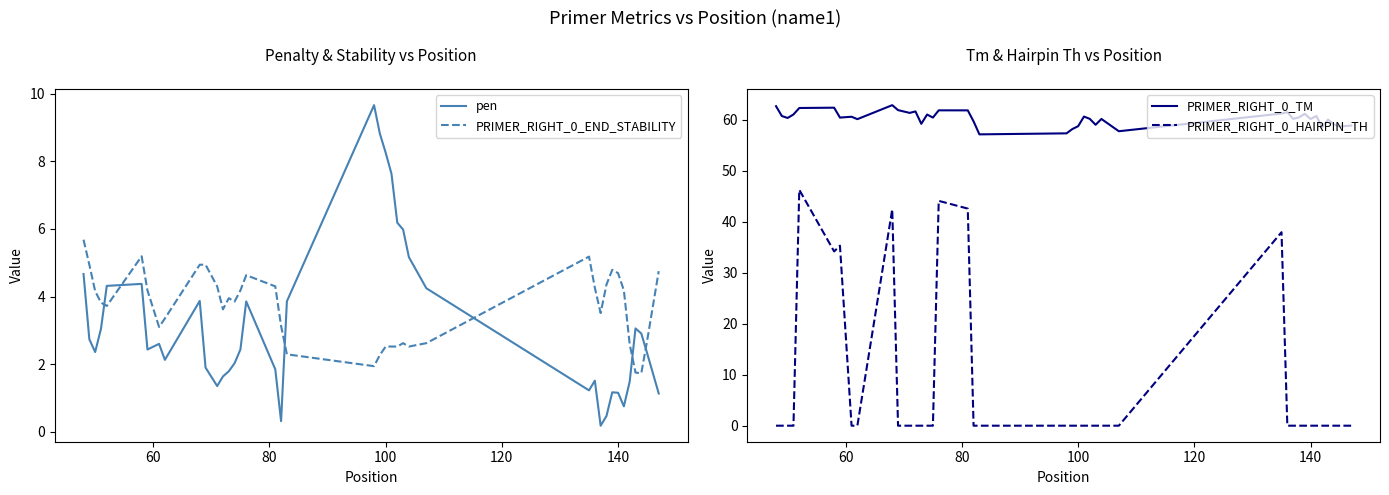

How many times do PRIMER_RIGHT_0_END_STABILITY and pen cross each other?

6